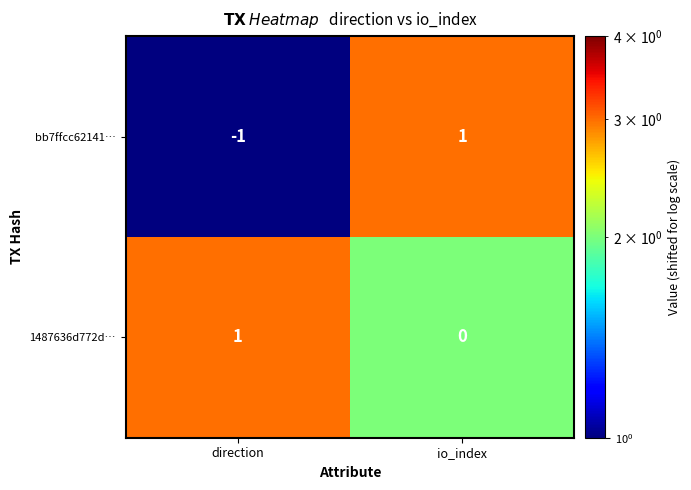

Which label corresponds to the smallest value in the chart?

direction